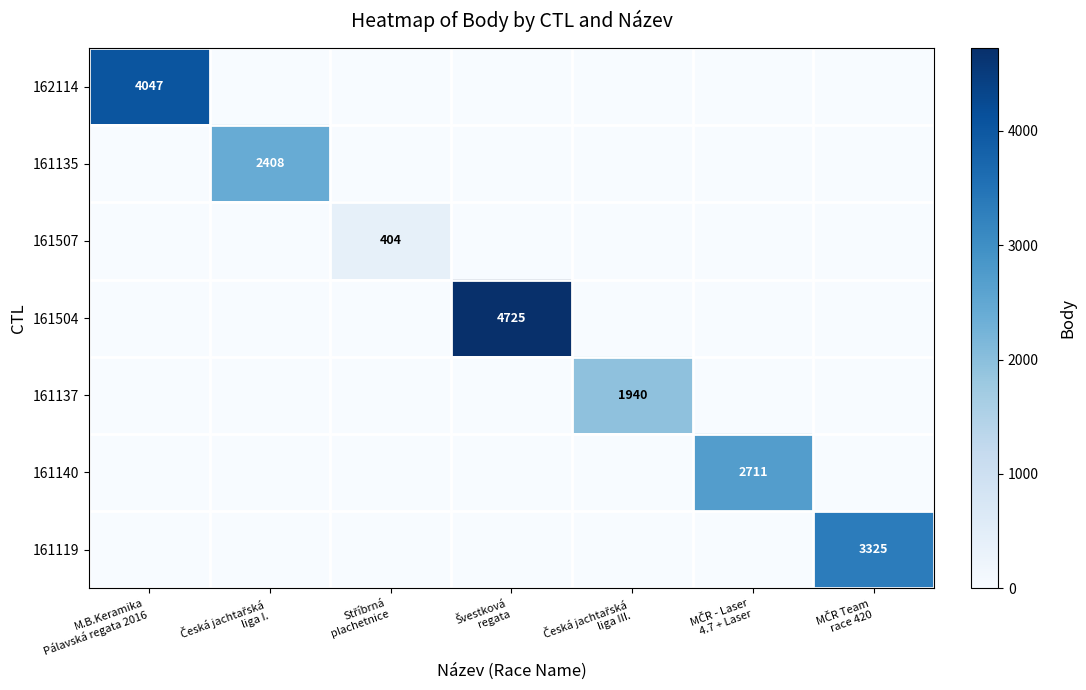

The 161135 series shows 0 at Stříbrná plachetnice. True or false?

True